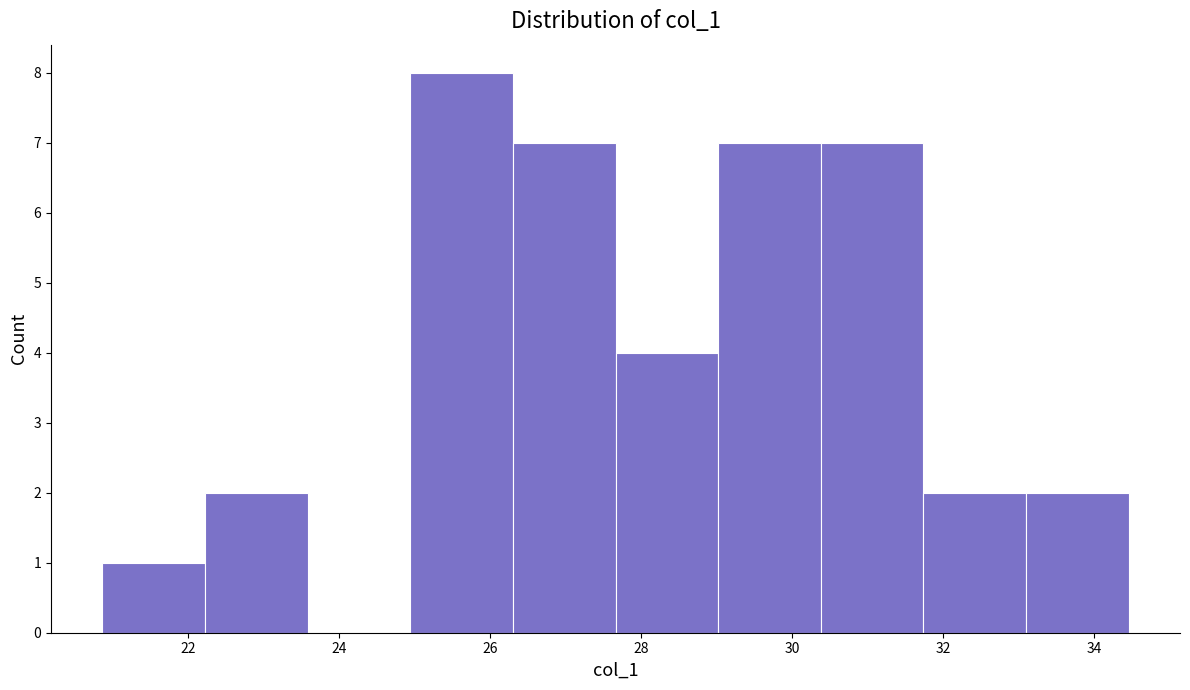

Reading left to right, transcribe this chart: for each bar, give the range it covers on the x-axis and its height. Neither the bar edges nor the heights are printed on the chart, so give them approximately, as read against the axes.

20.8 to 22.2: 1
22.2 to 23.6: 2
23.6 to 25.0: 0
25.0 to 26.4: 8
26.4 to 27.6: 7
27.6 to 29.0: 4
29.0 to 30.4: 7
30.4 to 31.8: 7
31.8 to 33.0: 2
33.0 to 34.4: 2